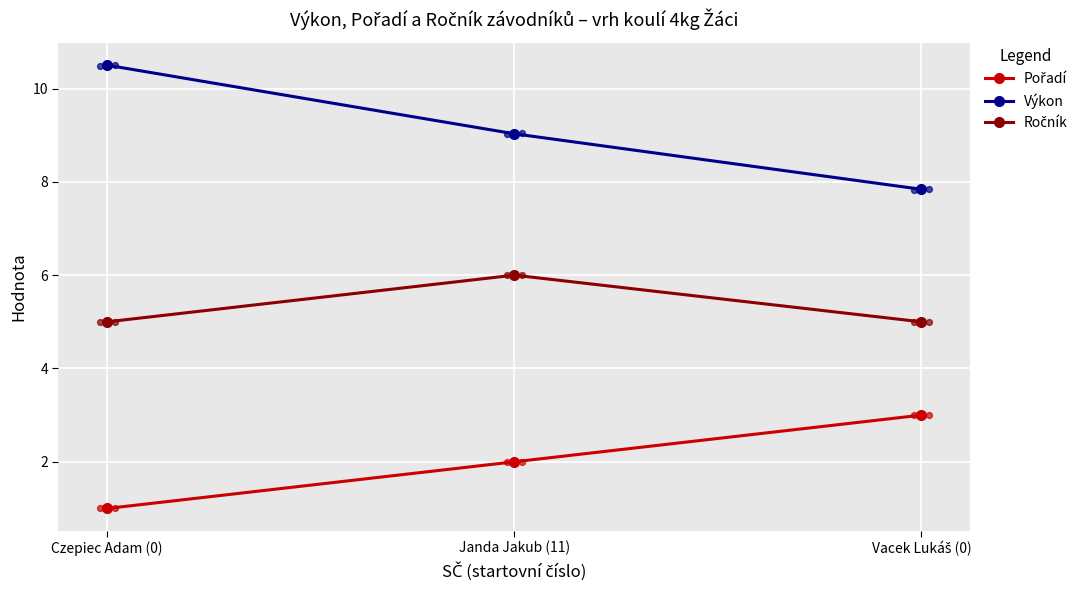

Which series has the largest Y range (max minus min)?

Výkon